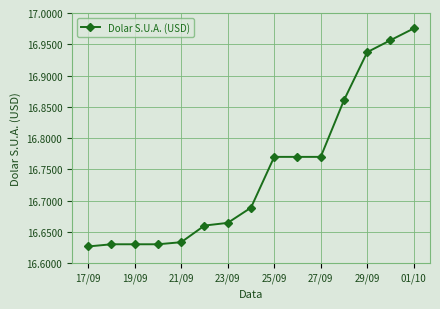

How many categories are shown in the chart?

15